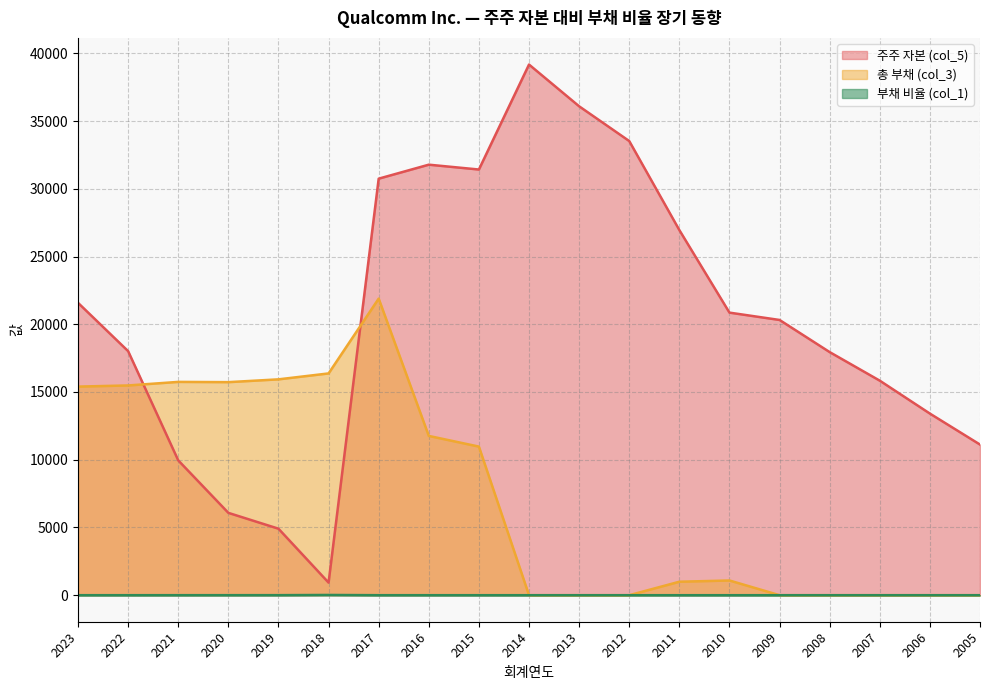

Is it true that 주주 자본 (col_5) equals 1341.8 at 2019?

False